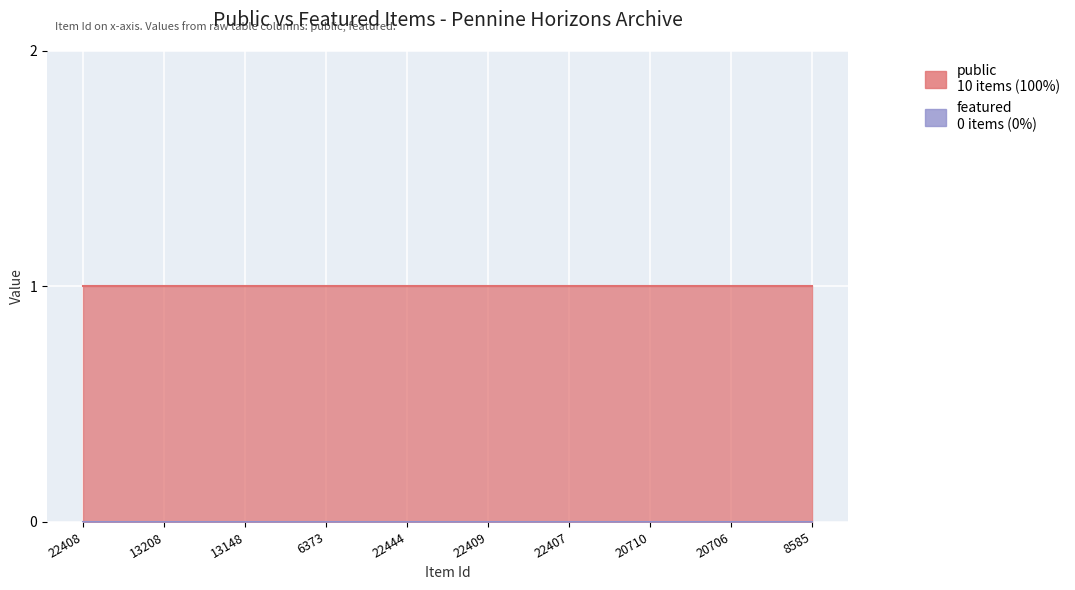

Reading left to right, extract all data points from this chart.

public: 22408=1	13208=1	13148=1	6373=1	22444=1	22409=1	22407=1	20710=1	20706=1	8585=1
featured: 22408=0	13208=0	13148=0	6373=0	22444=0	22409=0	22407=0	20710=0	20706=0	8585=0